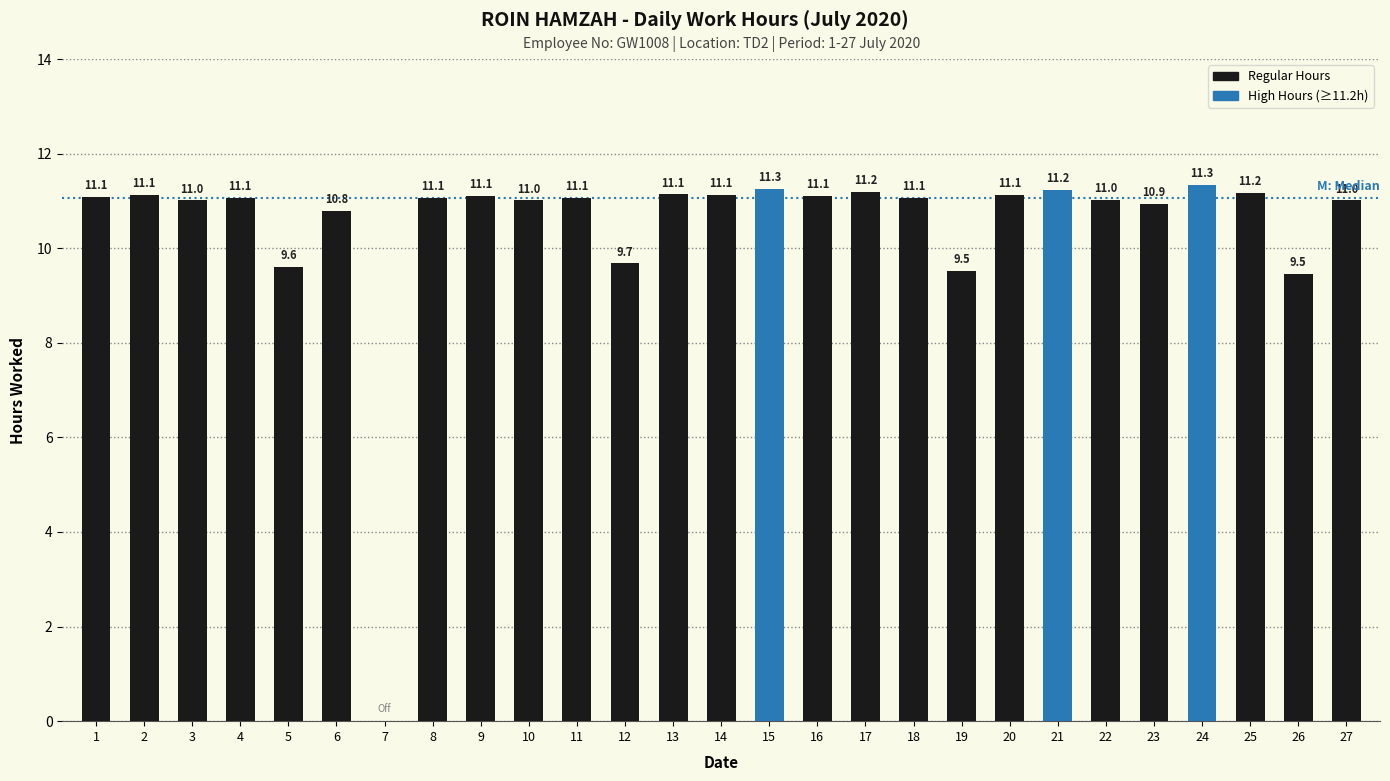

The value at 9 is 11.1. True or false?

True